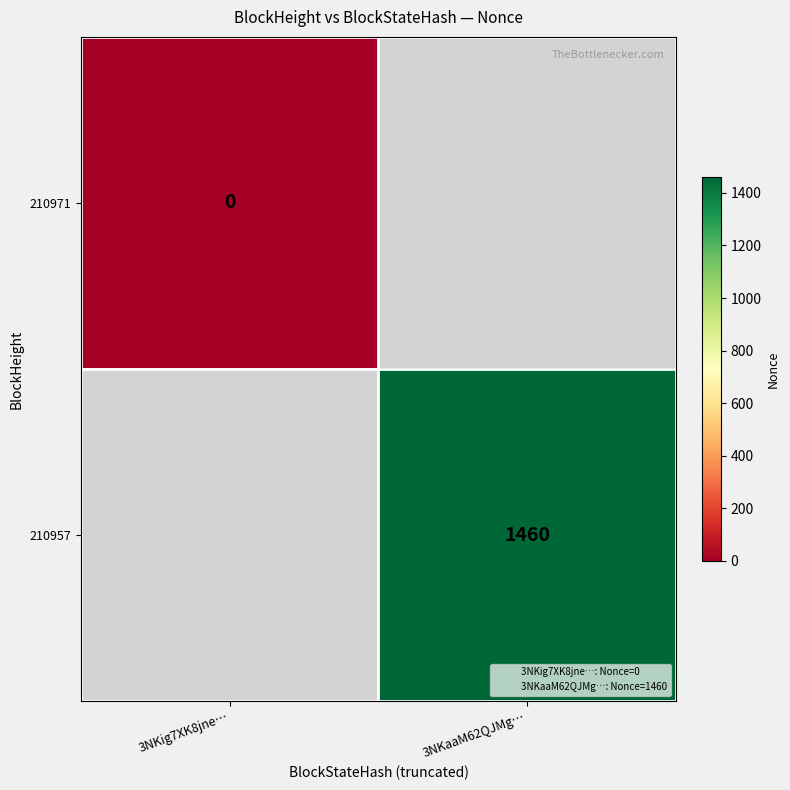

Count the number of categories in the chart.

2